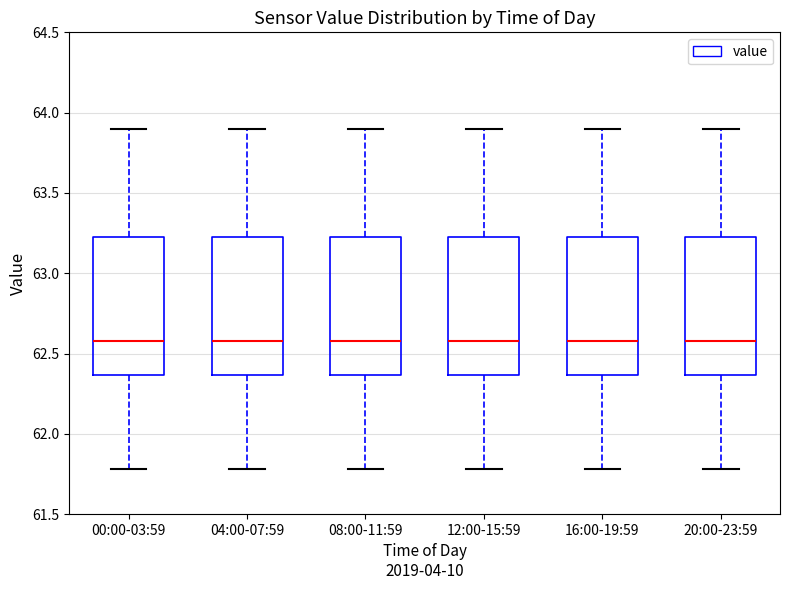

Reading left to right, read every box against the y-axis: the position of its median line, the range the box covers, and the ends of its whiskers. The values are not printed on the chart, so give them approximately, as read against the axis.

00:00-03:59: median 62.60, box 62.35 to 63.25, whiskers 61.80 to 63.90
04:00-07:59: median 62.60, box 62.35 to 63.25, whiskers 61.80 to 63.90
08:00-11:59: median 62.60, box 62.35 to 63.25, whiskers 61.80 to 63.90
12:00-15:59: median 62.60, box 62.35 to 63.25, whiskers 61.80 to 63.90
16:00-19:59: median 62.60, box 62.35 to 63.25, whiskers 61.80 to 63.90
20:00-23:59: median 62.60, box 62.35 to 63.25, whiskers 61.80 to 63.90